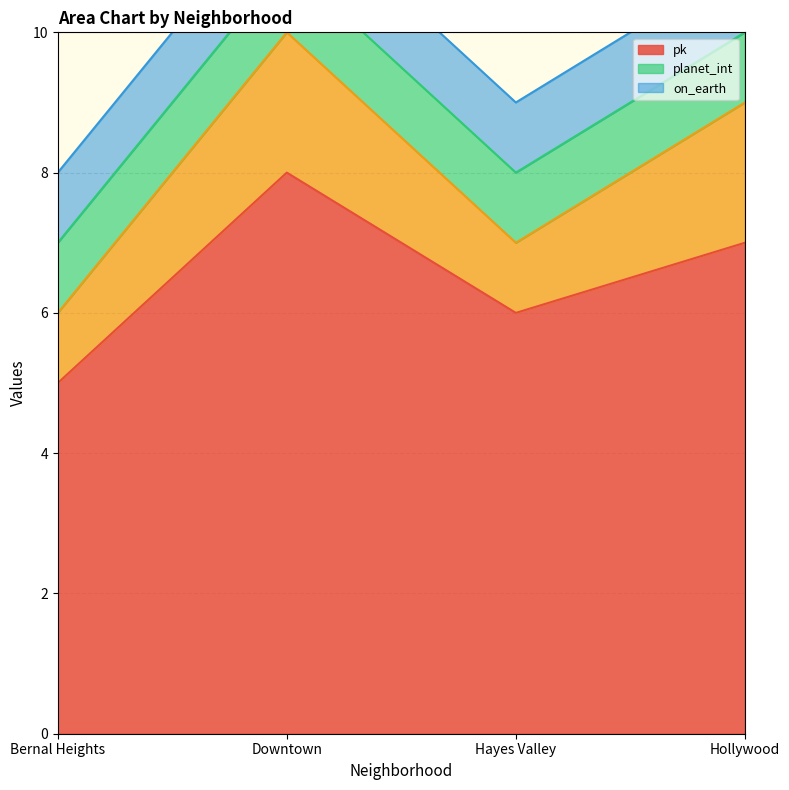

What is the approximate value of pk at Bernal Heights?

5